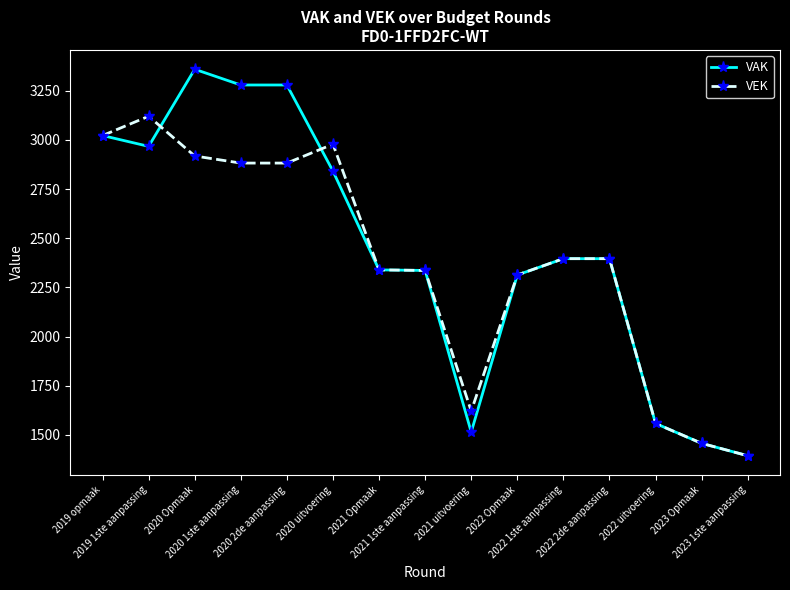

What is the smallest value displayed?

1394